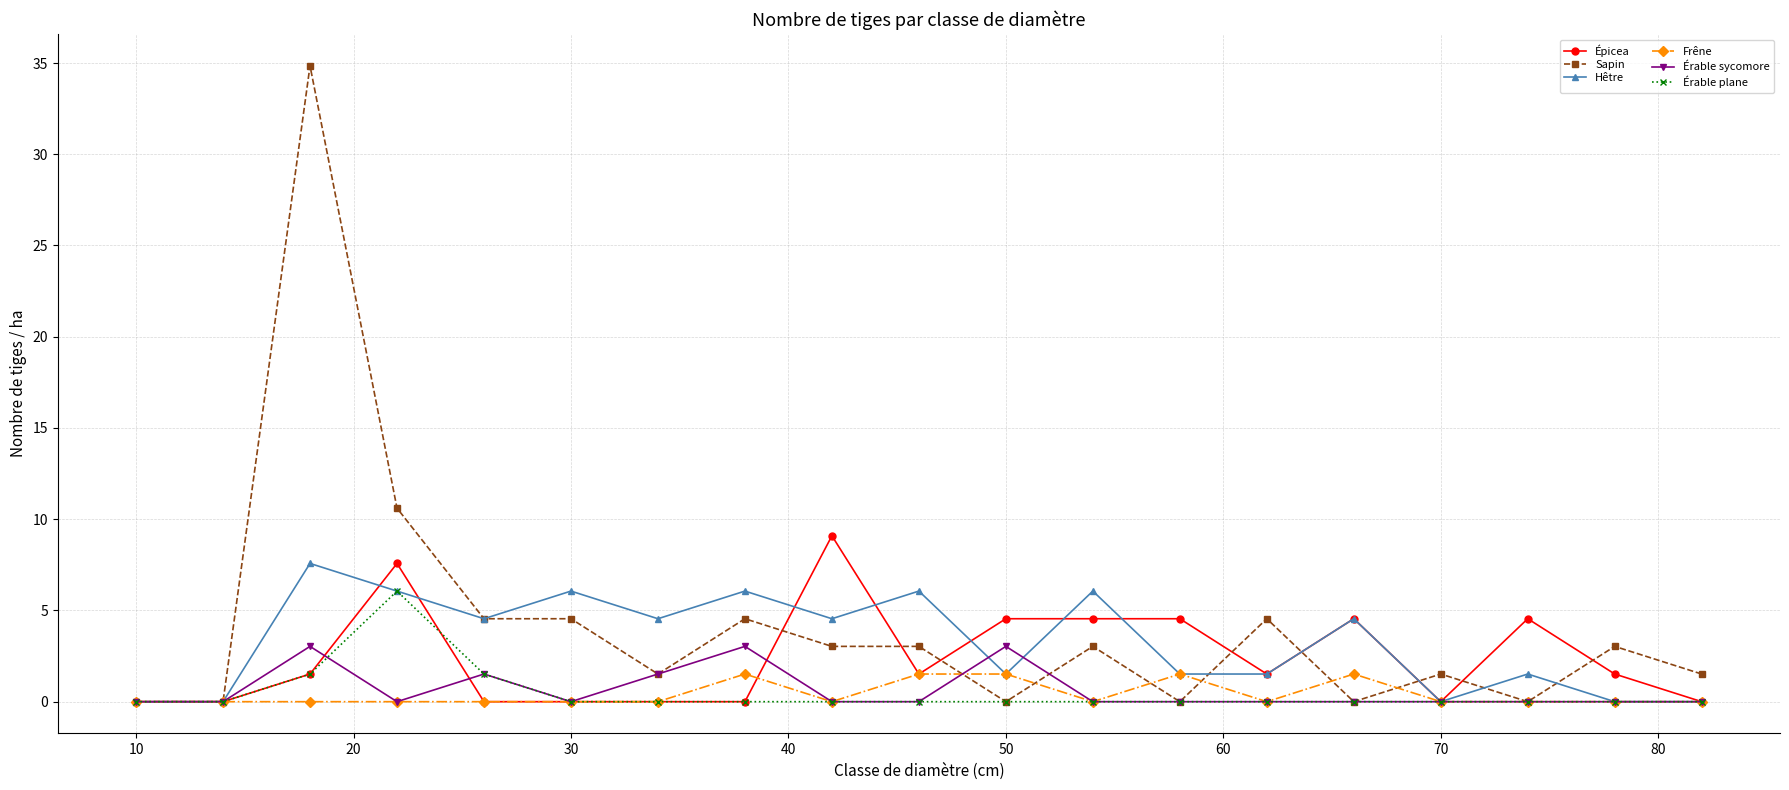

True or false: Épicea has more than 1 points higher than both neighbors.

True